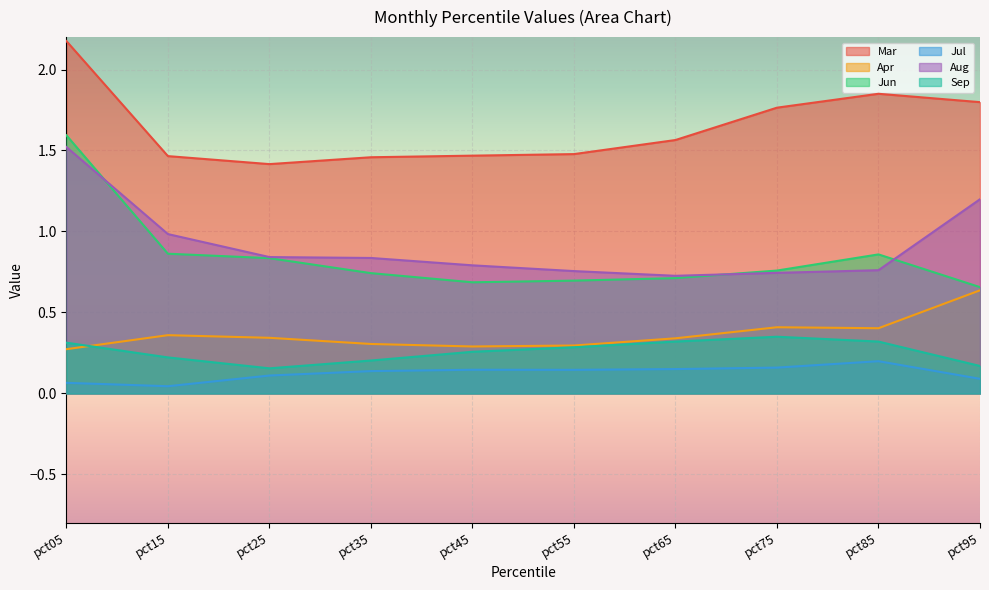

What is the difference between the maximum and minimum values in the Mar series?

0.8